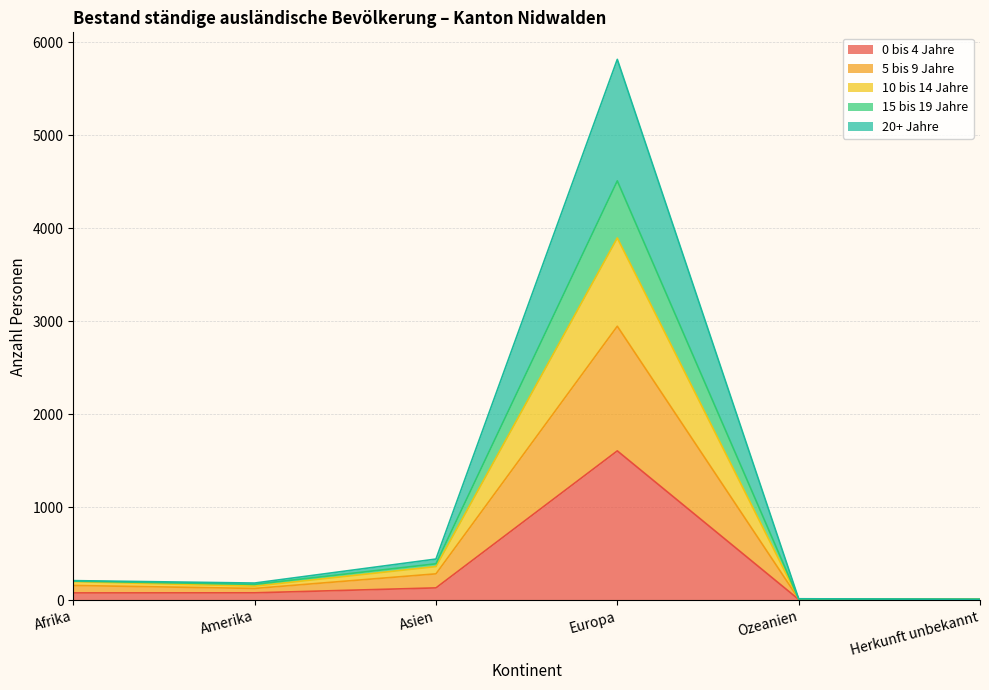

How many series are shown in this chart?

5